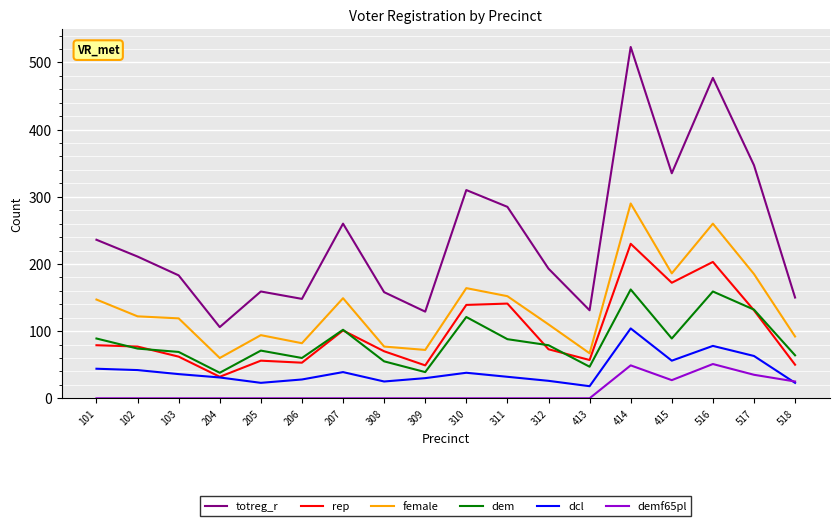

Is this an area chart (filled region under the line)?

No